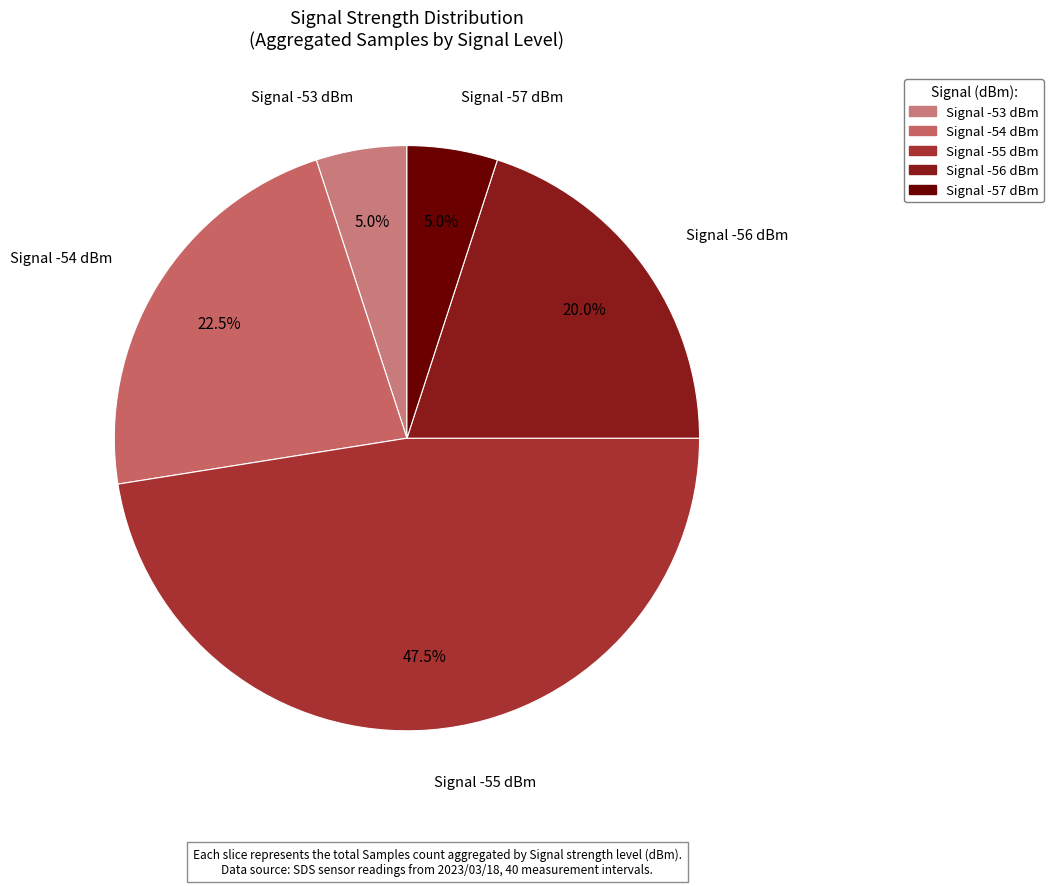

How many slices are in this pie chart?

5